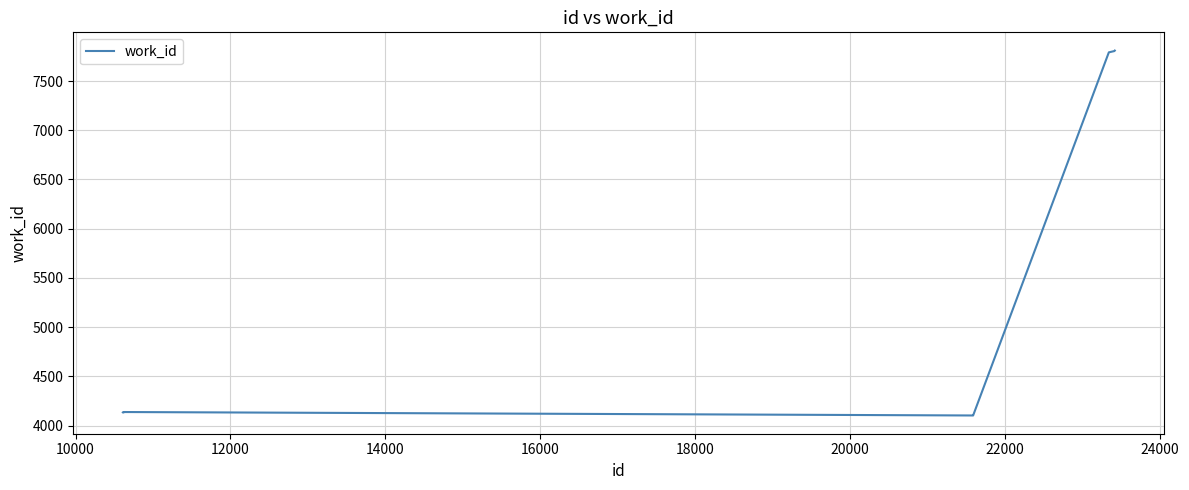

How many lines are shown in the chart?

1